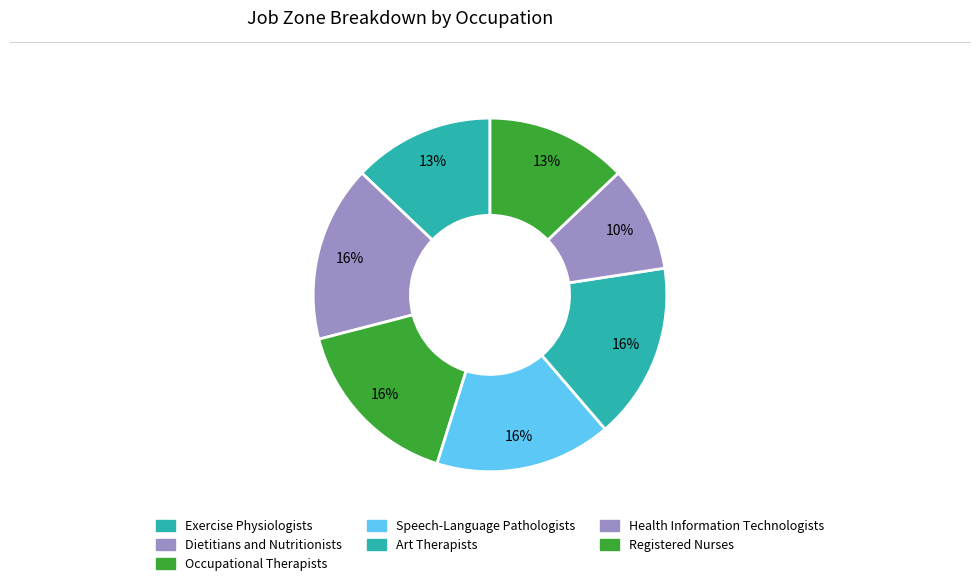

Rank the categories by value from highest to lowest.

Dietitians and Nutritionists, Occupational Therapists, Speech-Language Pathologists, Art Therapists, Exercise Physiologists, Registered Nurses, Health Information Technologists